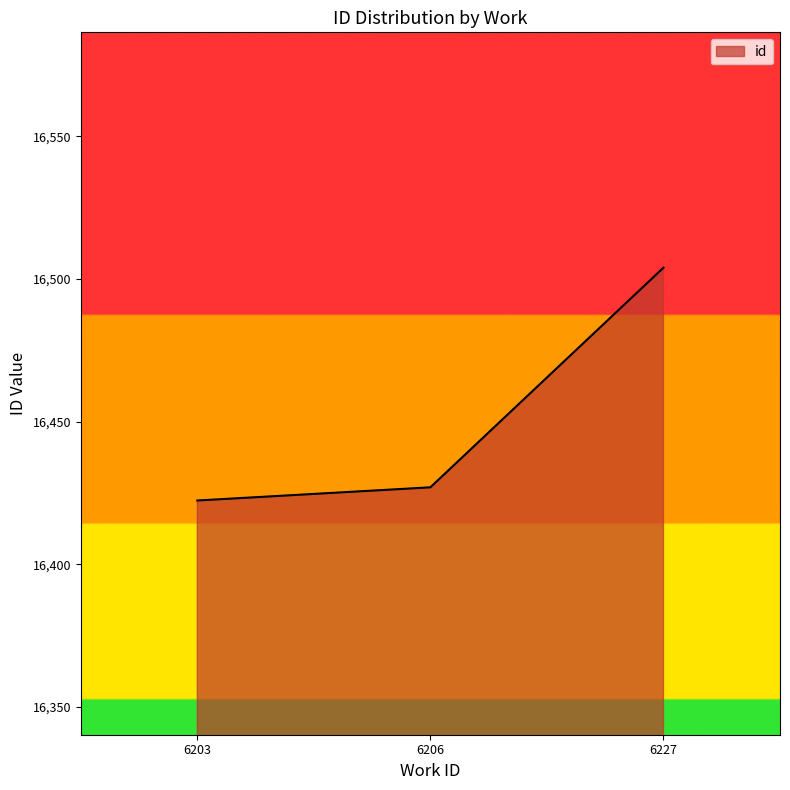

What value does the data have at 6206?

16427.0